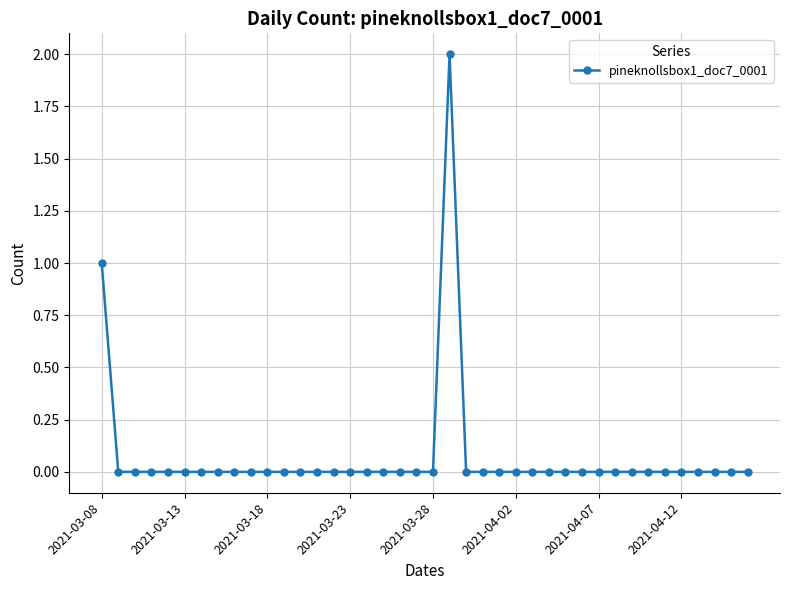

What is the maximum value shown in the chart?

2